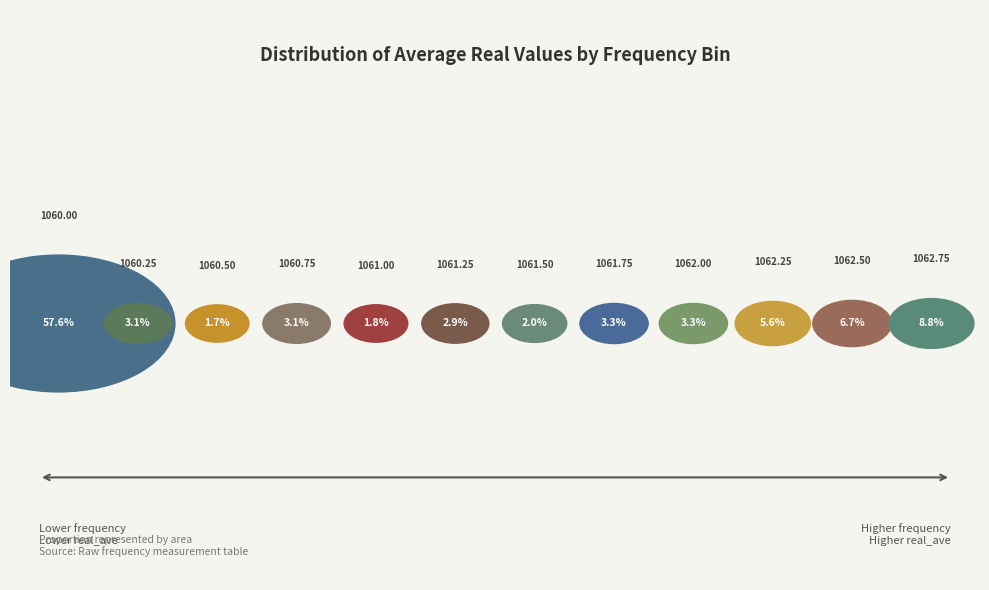

Is there any slice that represents more than half of the pie?

Yes